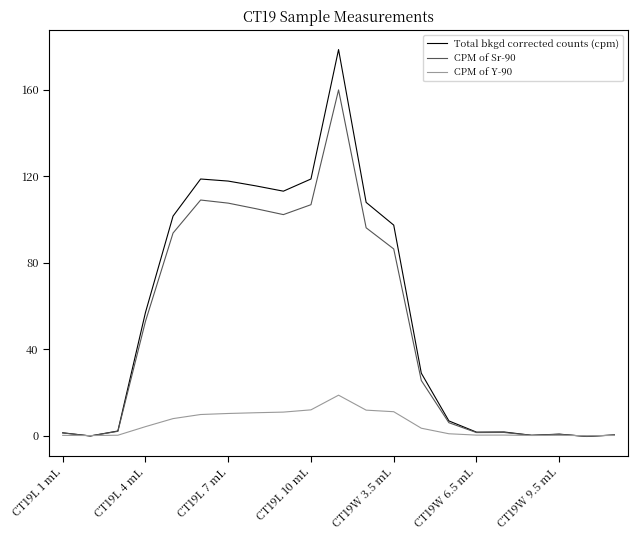

What is the average value of the CPM of Y-90 series?

5.3